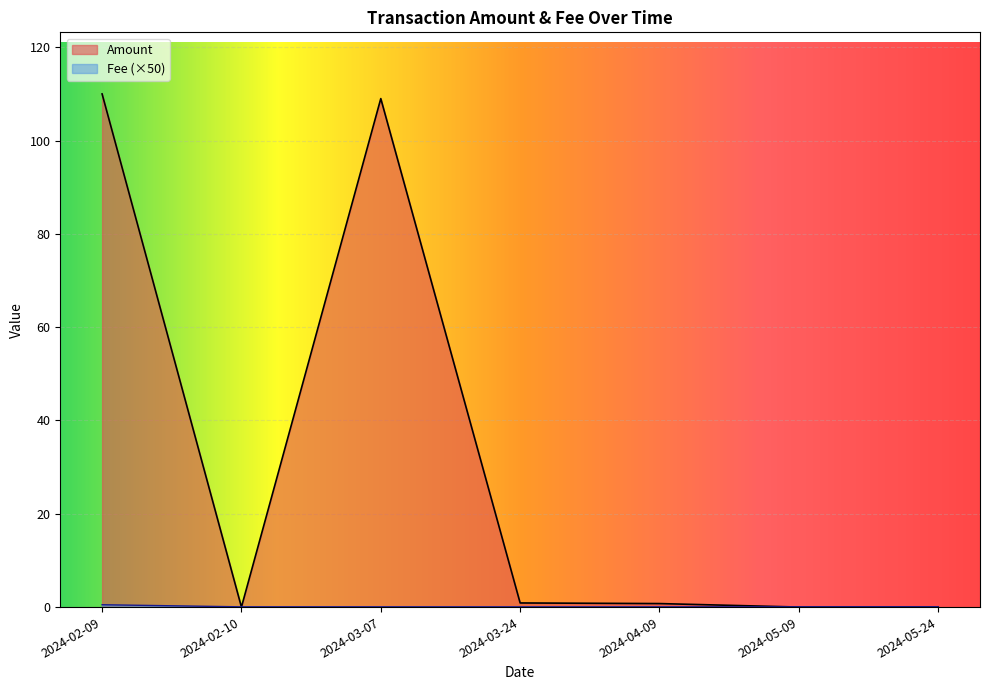

After their last crossing, which series has the higher values: Fee or Amount?

Amount